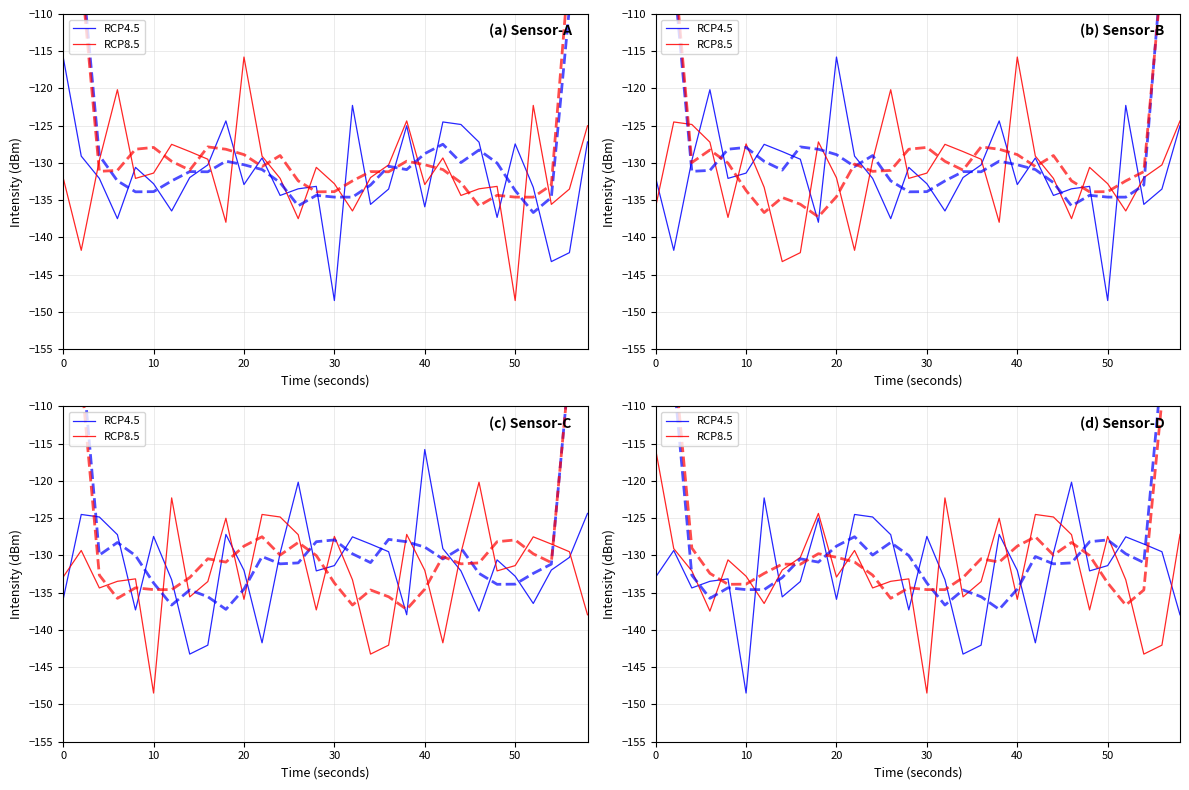

How many intersections are there between RCP4.5 and RCP8.5?

14